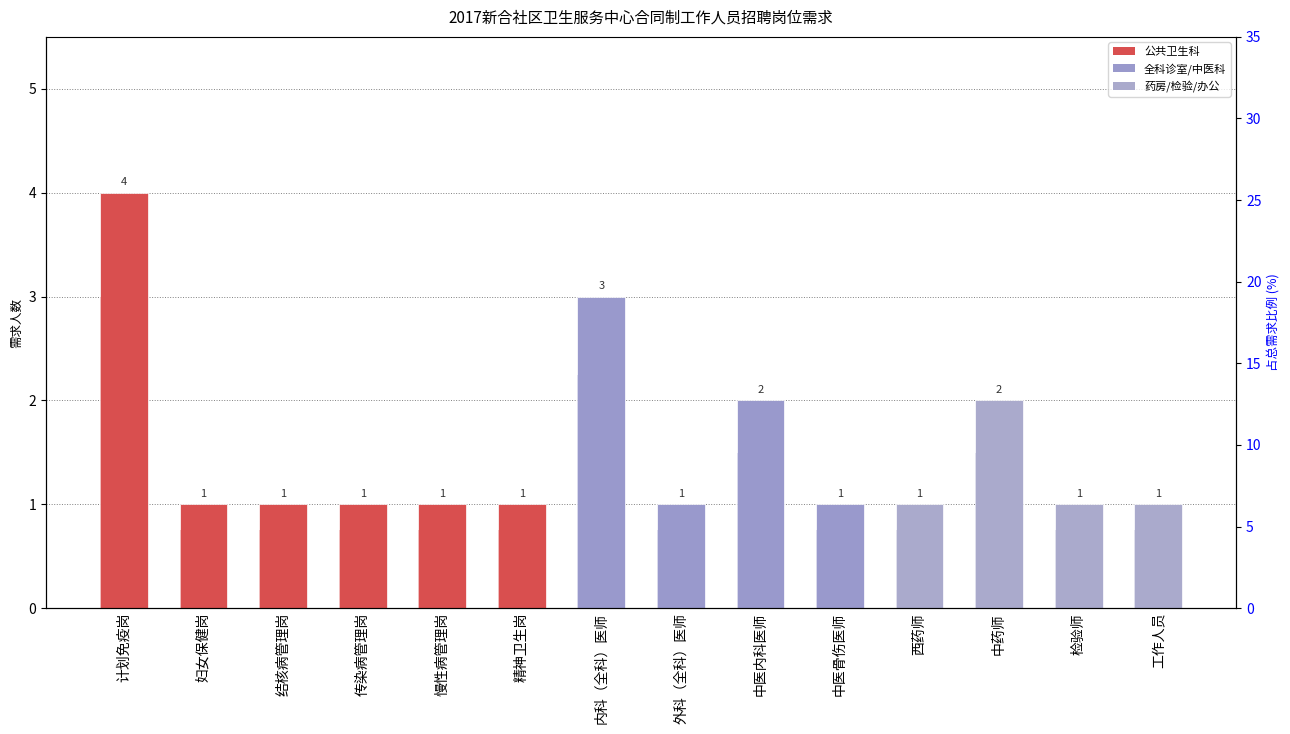

What is the value of the 占比% bar at the 8th from the left?

4.8